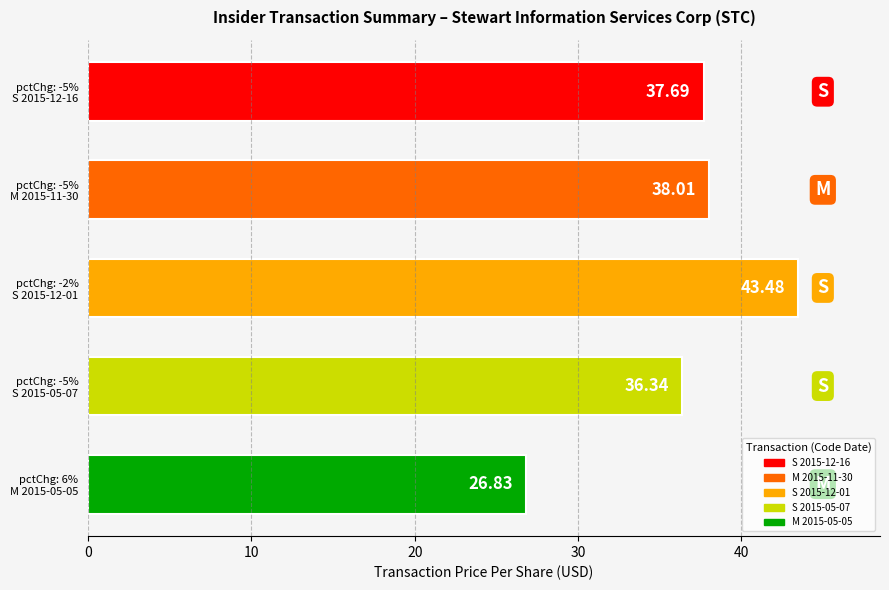

At which category does the chart reach its minimum across all series?

pctChg: 6%
M 2015-05-05